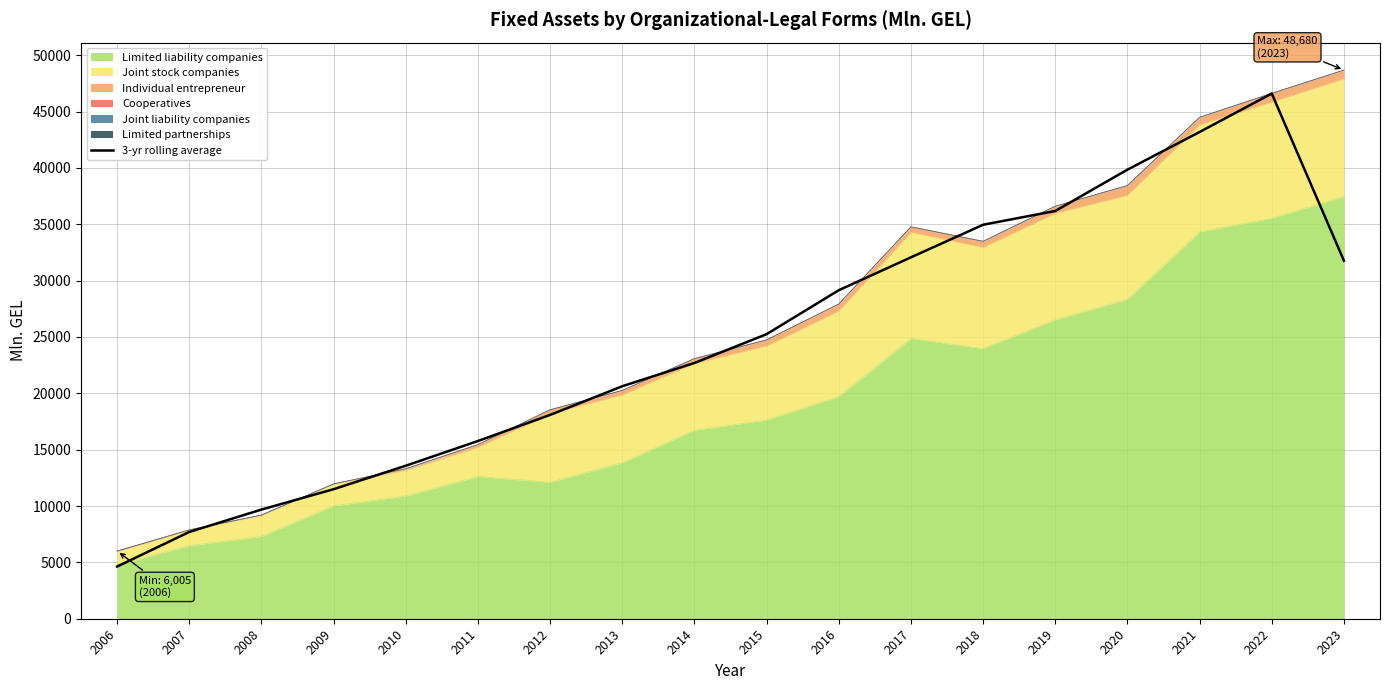

Is it true that the value at 2008 is 9685.0?

True